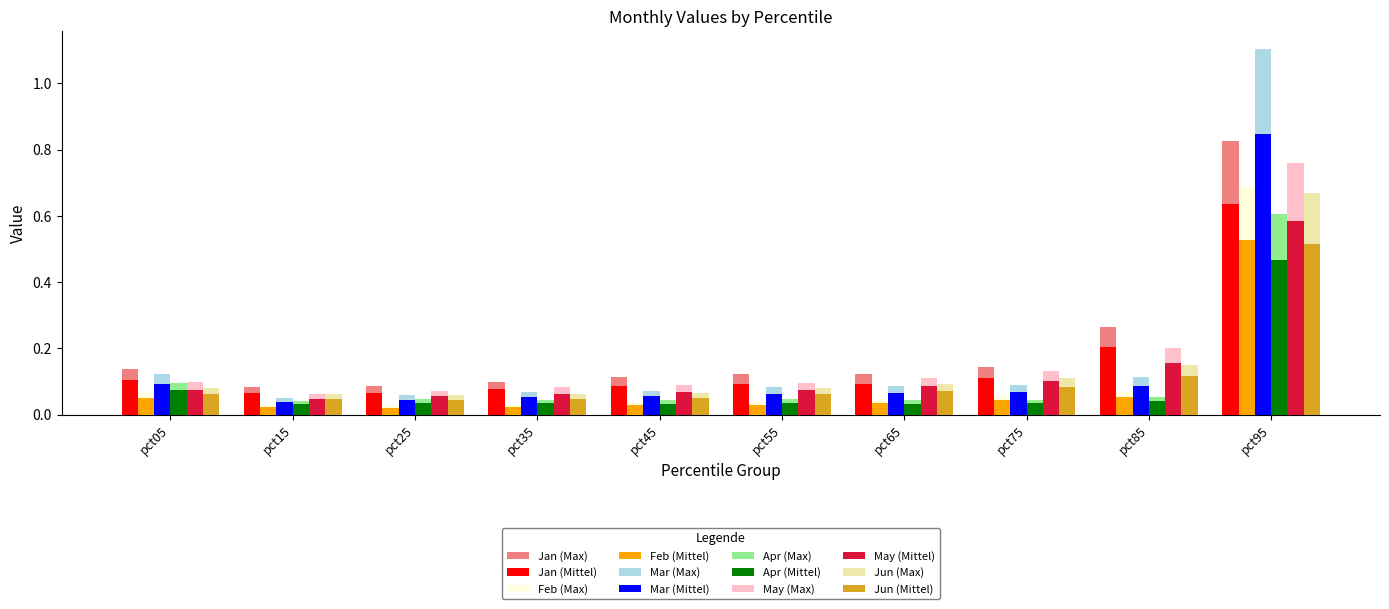

Which series has the widest spread of values?

Mar (Max)